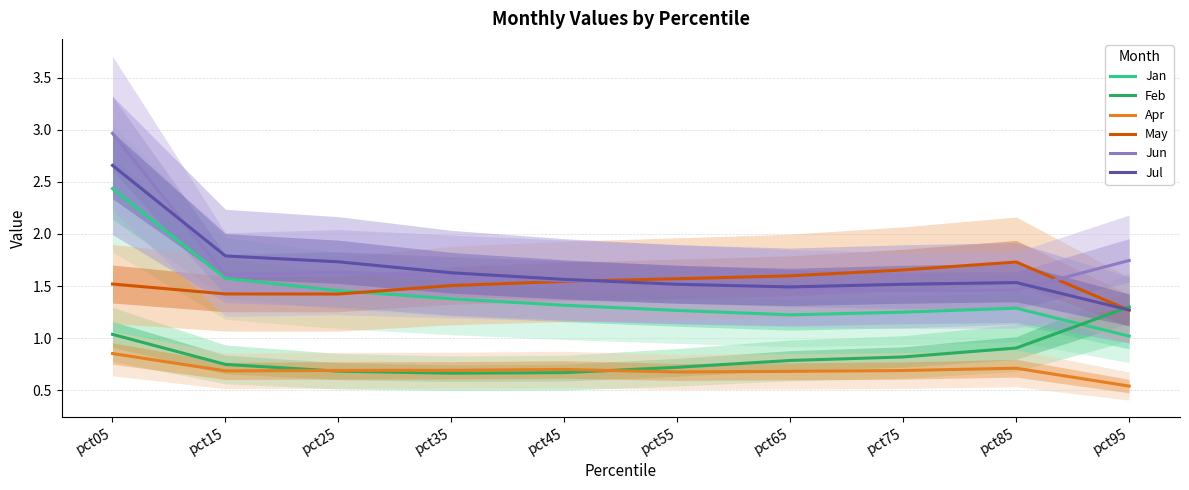

What is the difference between the maximum and second lowest values in the Jul series?

1.2